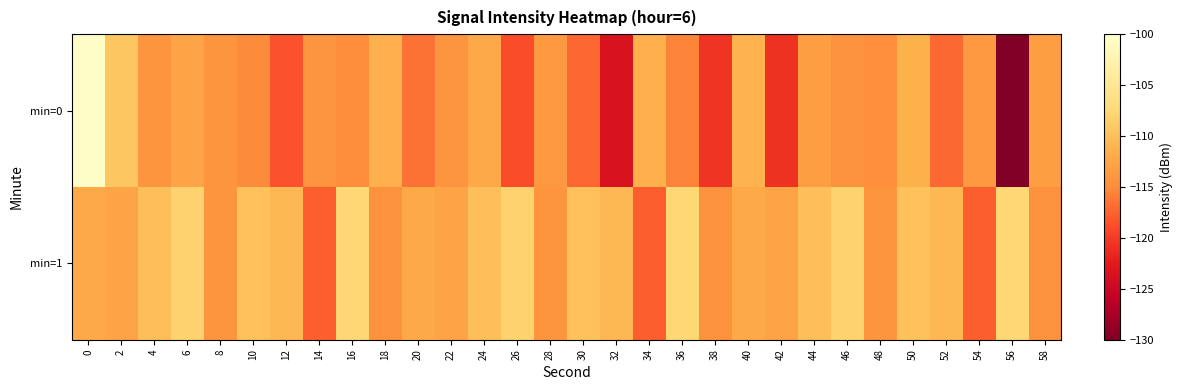

Which series has the widest spread of values?

min=0